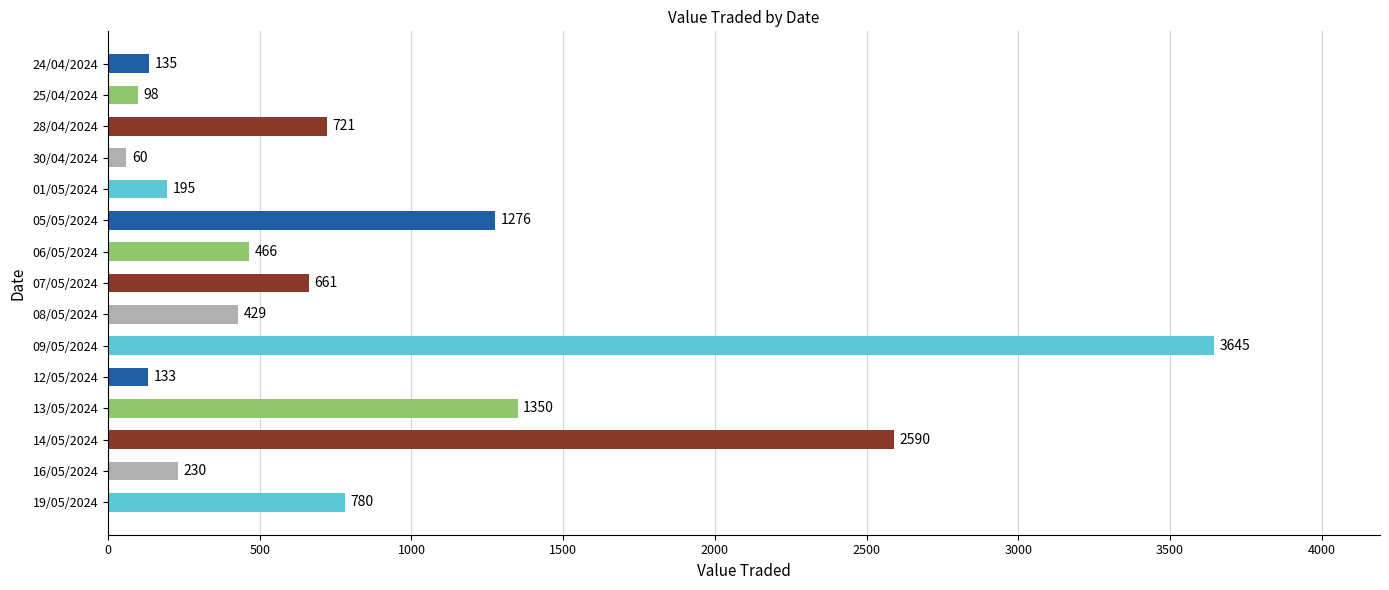

Rank the categories by value from highest to lowest.

09/05/2024, 14/05/2024, 13/05/2024, 05/05/2024, 19/05/2024, 28/04/2024, 07/05/2024, 06/05/2024, 08/05/2024, 16/05/2024, 01/05/2024, 24/04/2024, 12/05/2024, 25/04/2024, 30/04/2024